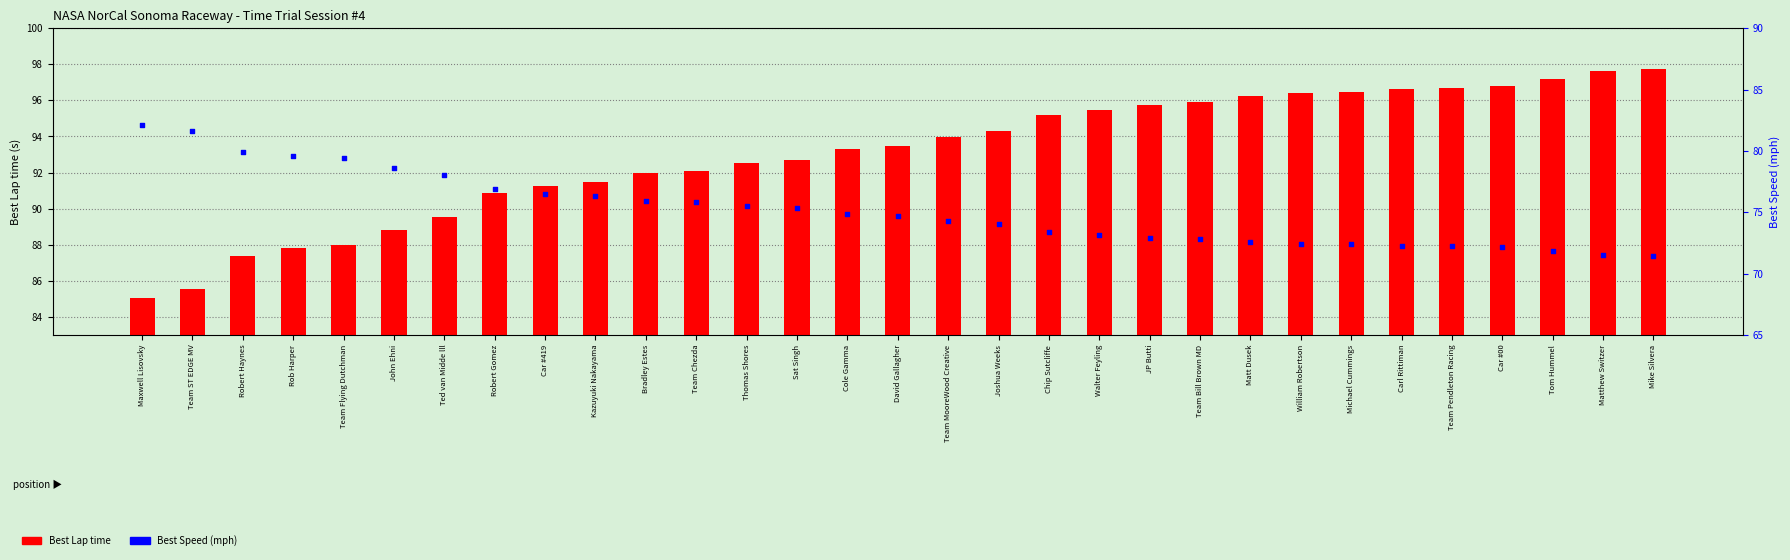

What are all the series names shown in the legend?

Best Lap time, Best Speed